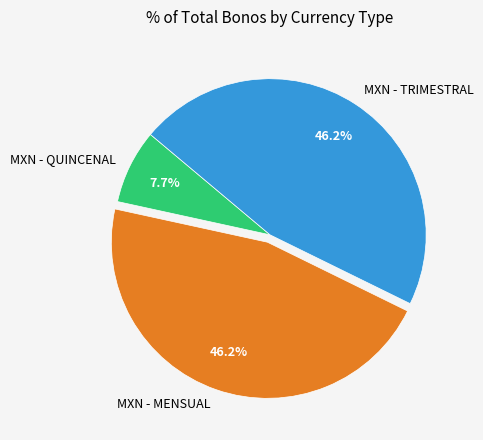

How many slices are in this pie chart?

3